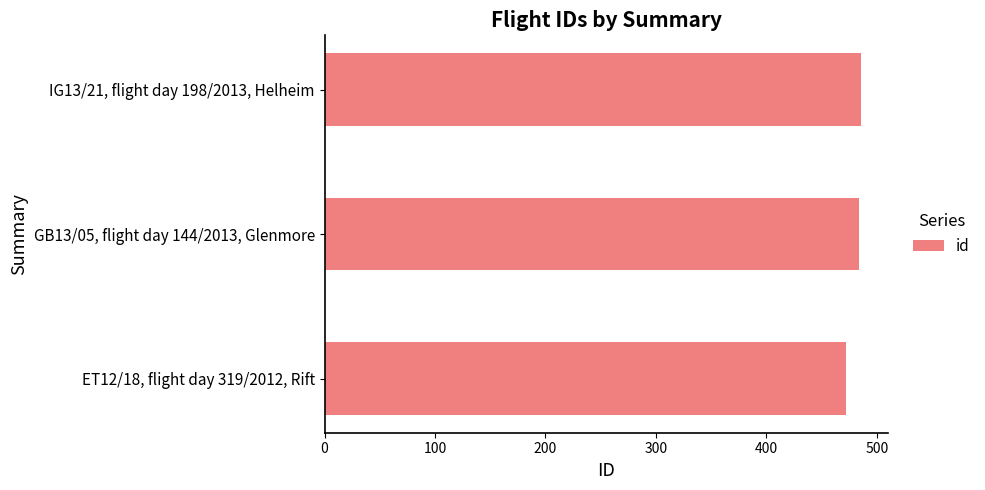

How many bars are there in total?

3